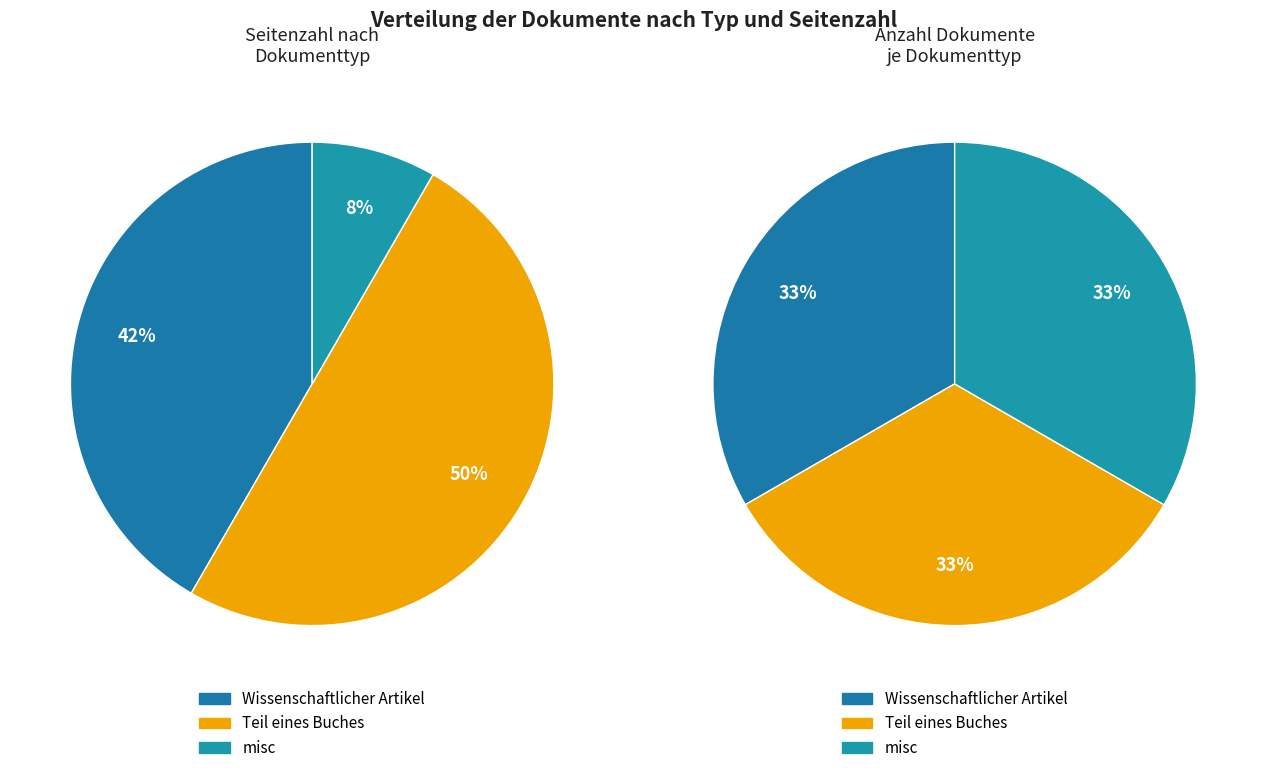

Is the sum of OPUS4-1775 (misc) and OPUS4-1472 (Wissenschaftlicher Artikel) greater than half?

Yes